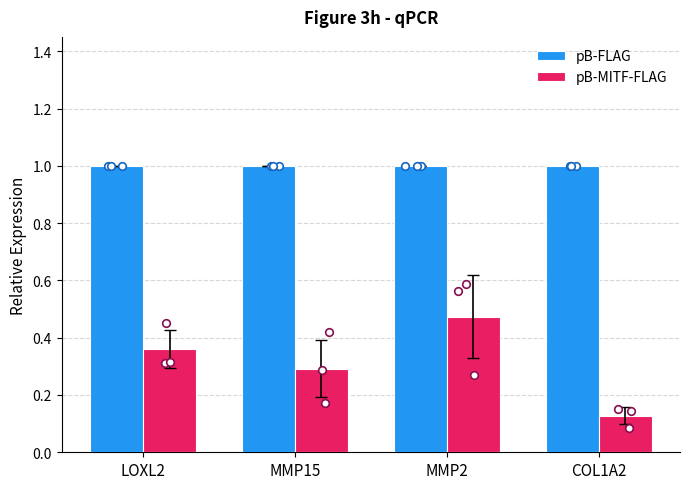

Which series has the largest total across all categories?

pB-FLAG